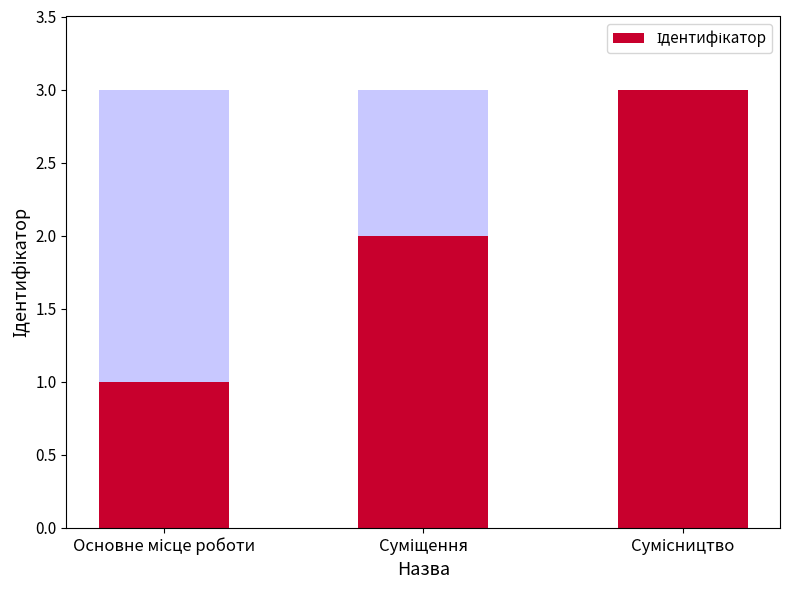

What is the minimum value shown in the chart?

1